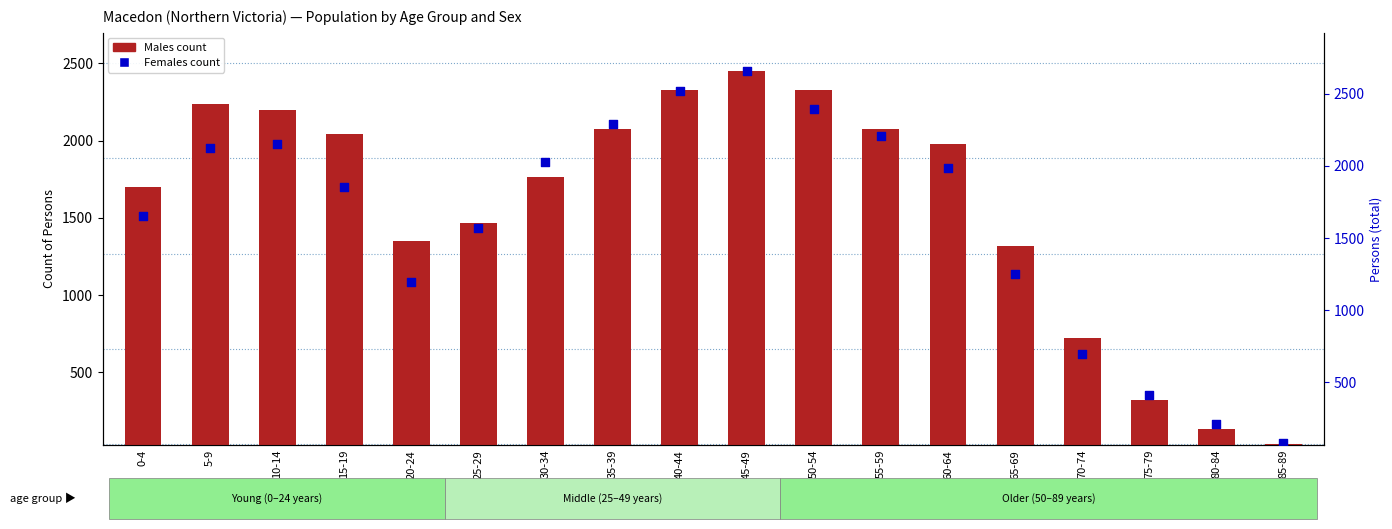

Which series reaches the minimum Y coordinate?

Males